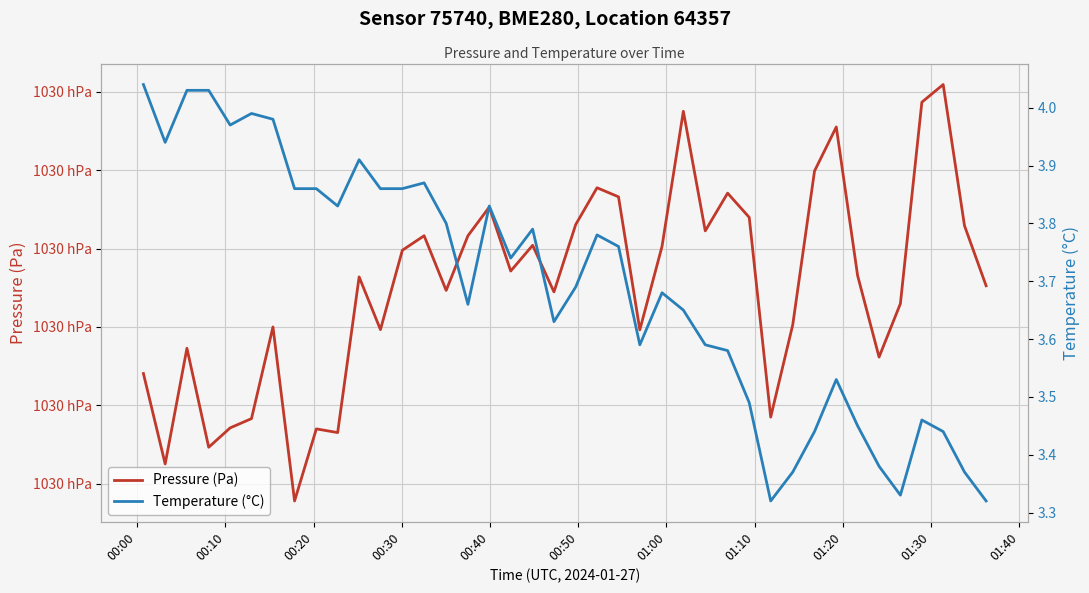

What are all the series names shown in the legend?

Pressure (Pa), Temperature (°C)